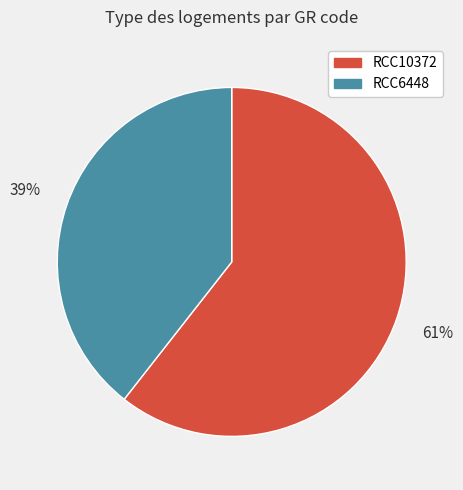

Which slice represents more than half of the pie?

RCC10372